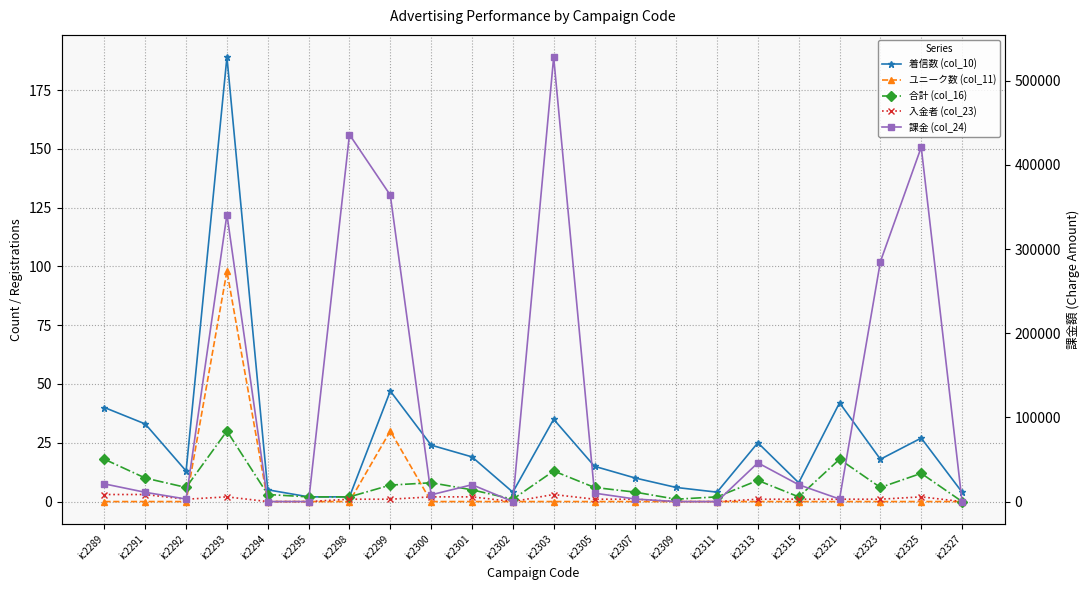

True or false: 着信数 (col_10) has more than 0 interior local peaks.

True